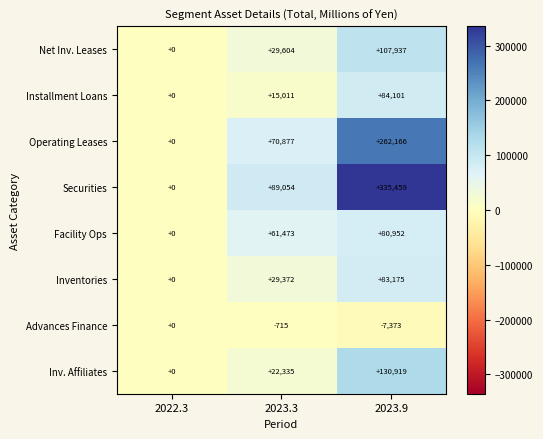

Is it true that Facility Ops equals 52999 at 2022.3?

False